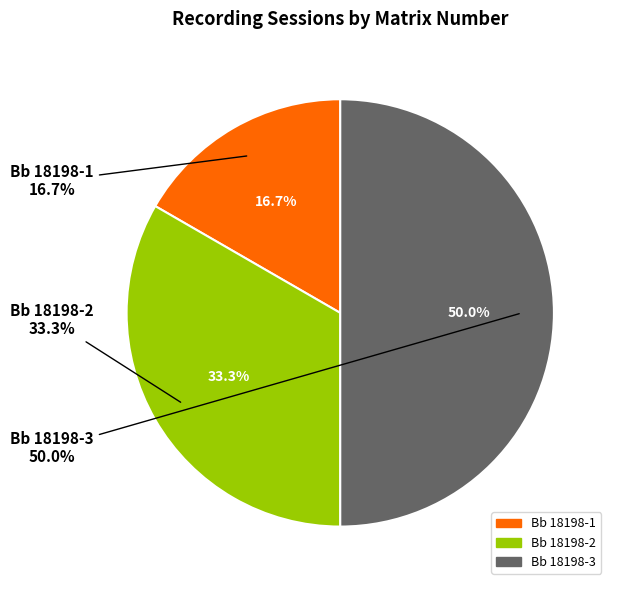

Rank the categories by value from lowest to highest.

Bb 18198-1, Bb 18198-2, Bb 18198-3